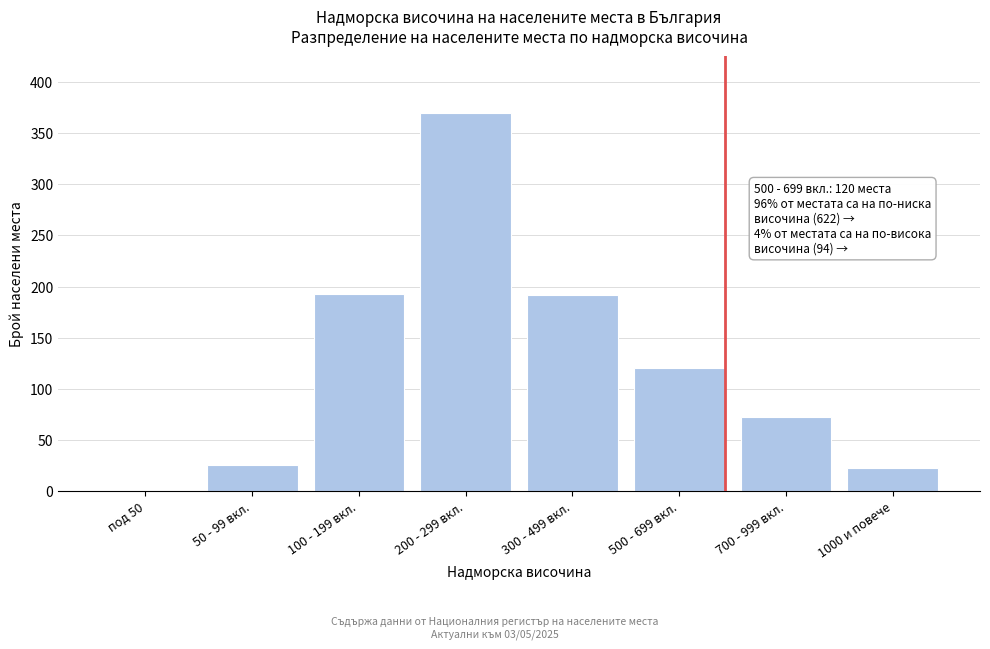

What is the sum of the values at 700 - 999 вкл. and 100 - 199 вкл.?

265